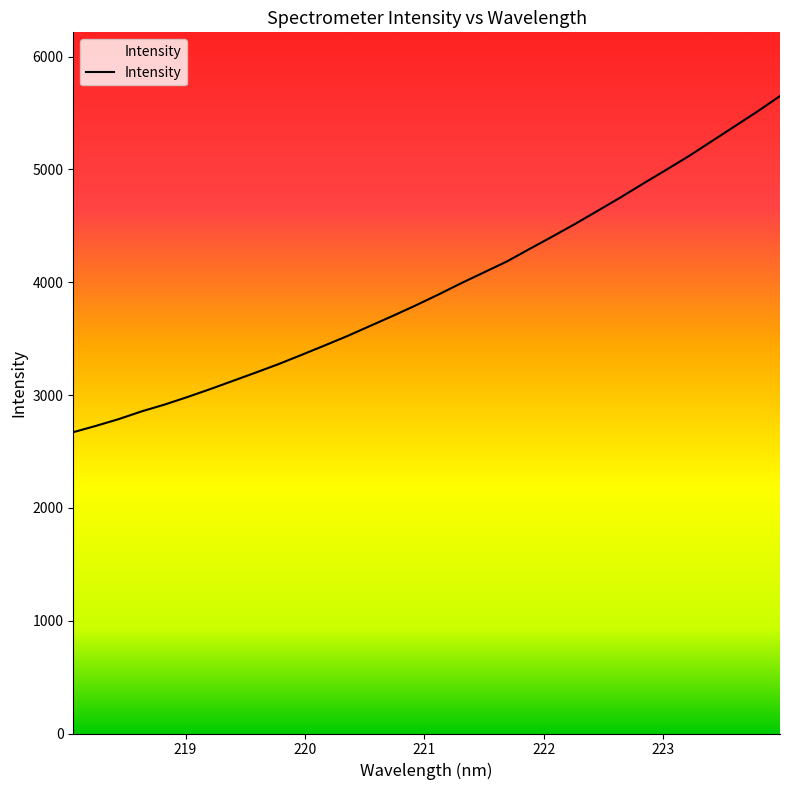

What is the greatest value displayed?

5650.2